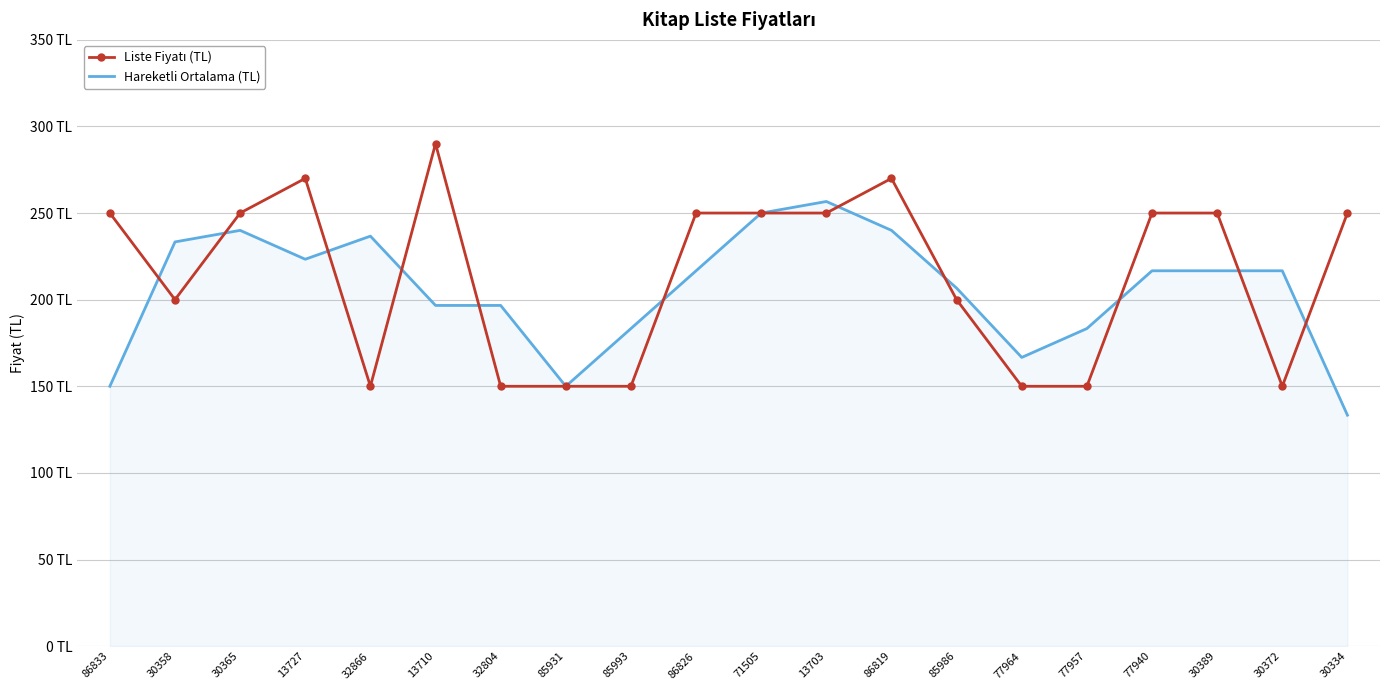

How many series are shown in this chart?

2